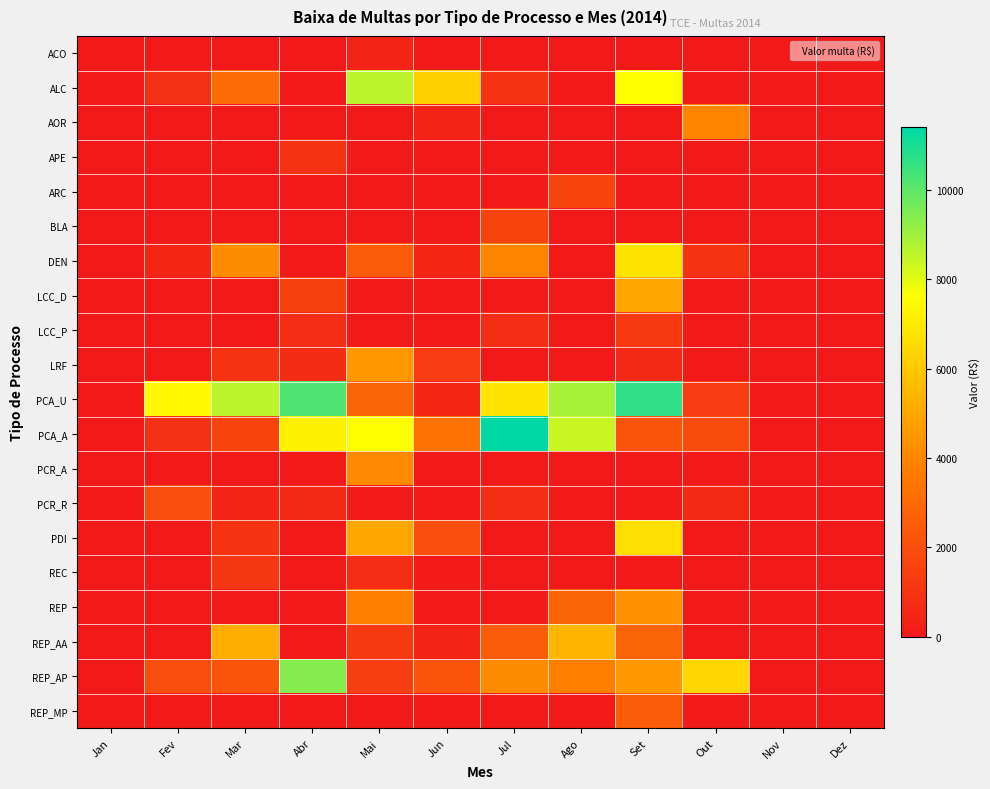

At how many categories does at least one series exceed 3476?

9